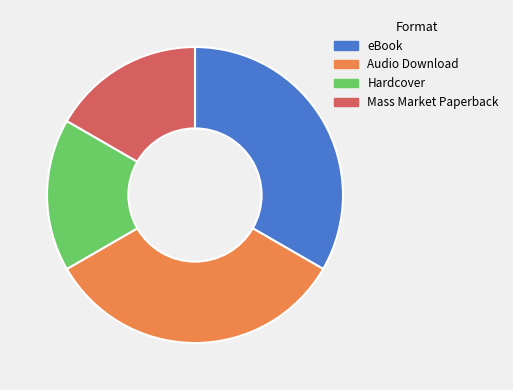

Does any single category account for the majority?

No